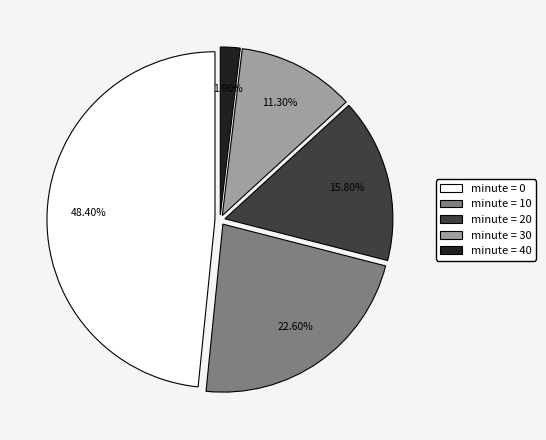

Is the sum of minute = 30 and minute = 10 greater than half?

No